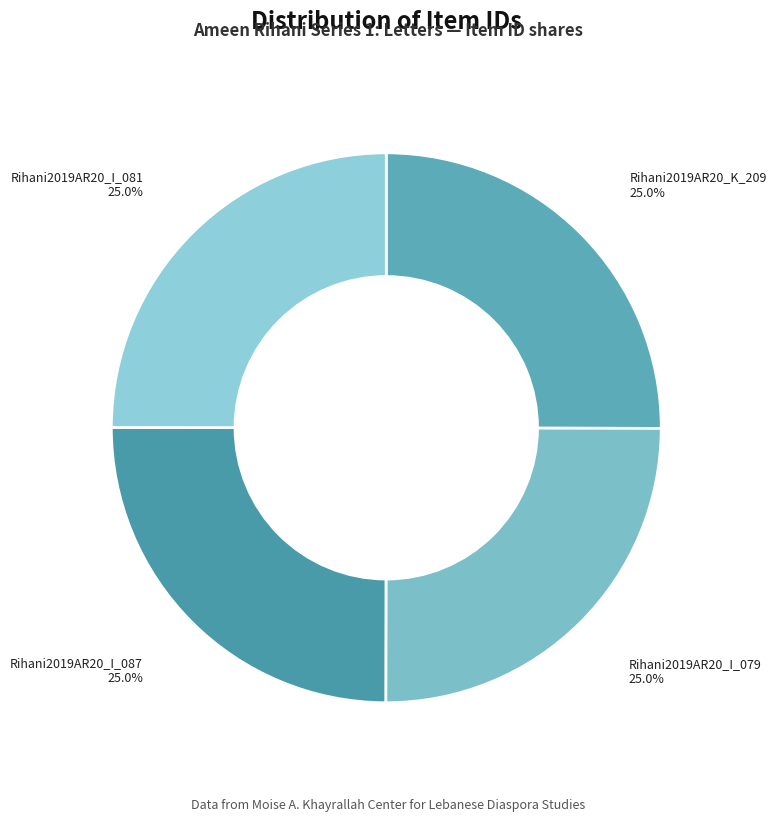

How much of the chart is everything except Rihani2019AR20_I_087?

75.0%